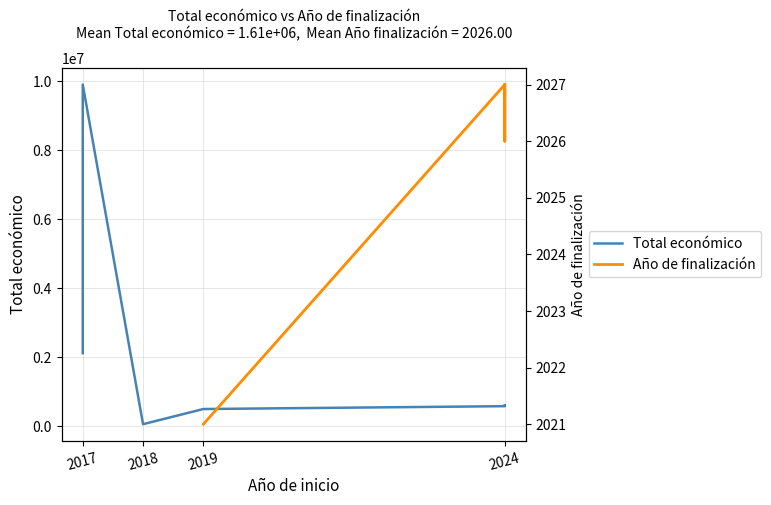

How many interior local peaks does the Total económico series have?

2